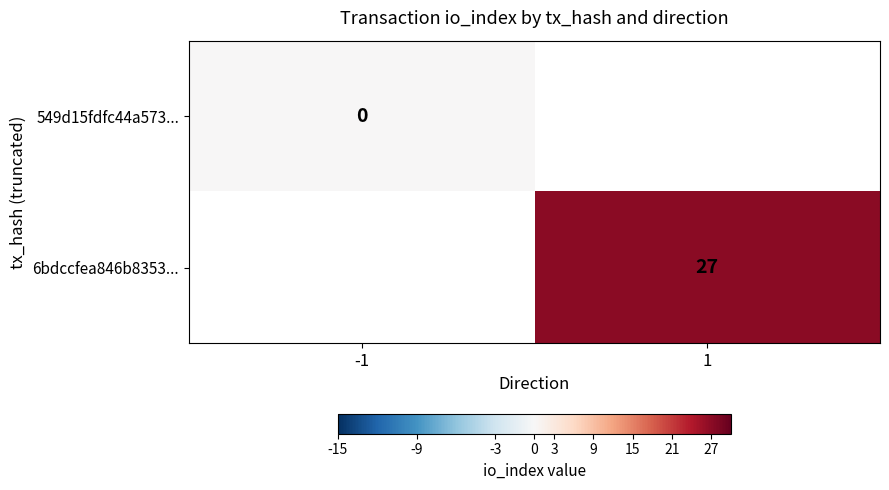

Between 1 and -1, which is larger?

-1